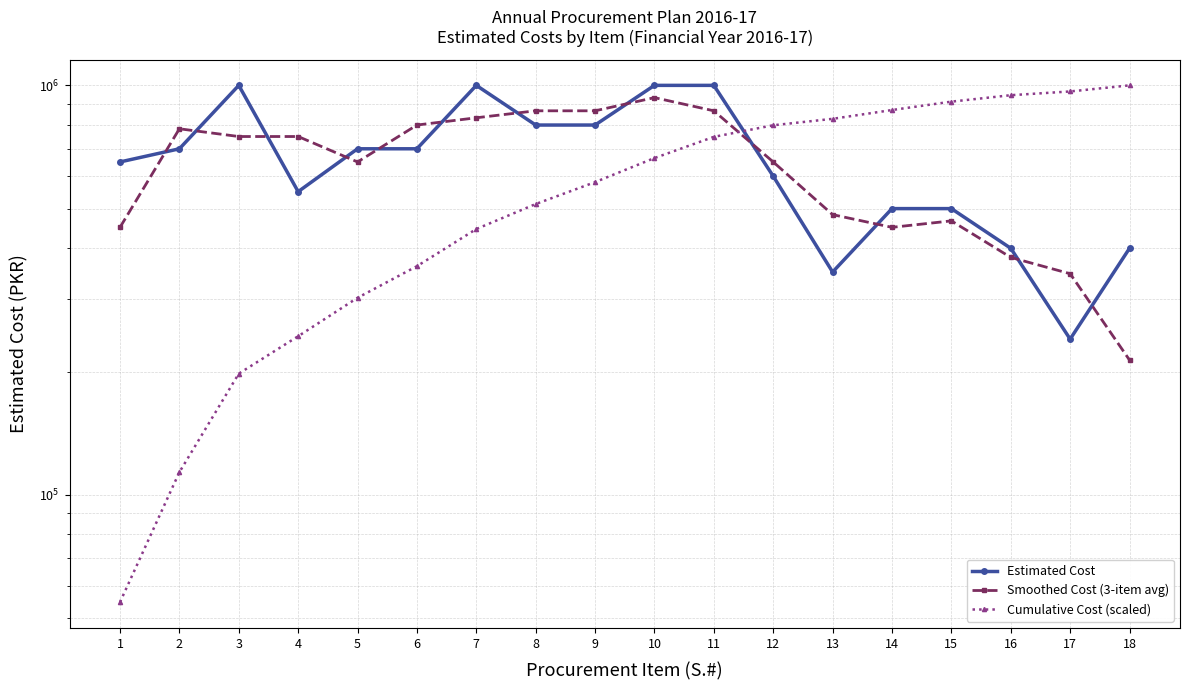

How many lines are shown in the chart?

3